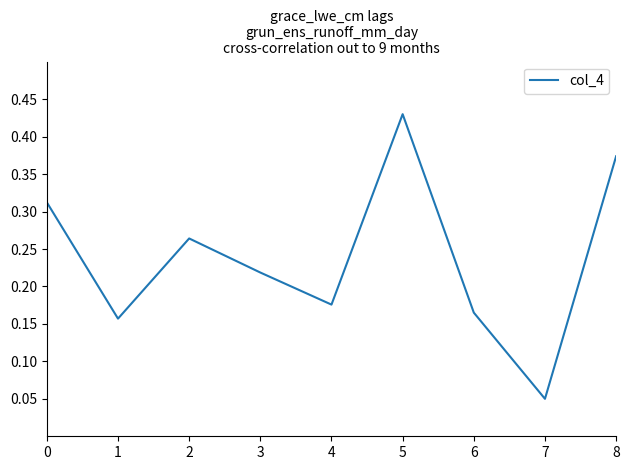

At which category does the chart reach its minimum across all series?

7